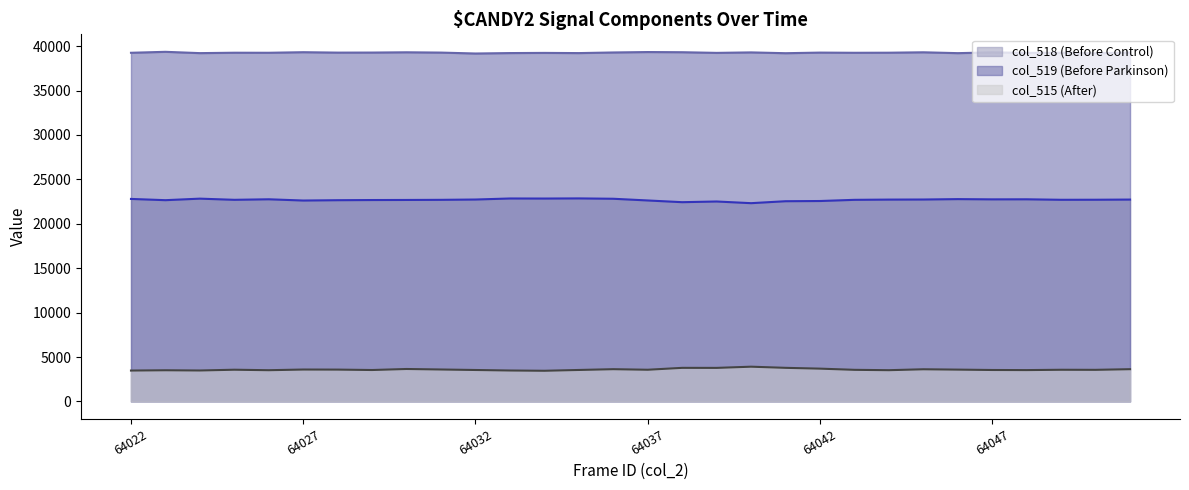

What is the value of the col_519 point at the 11th from the left?

39171